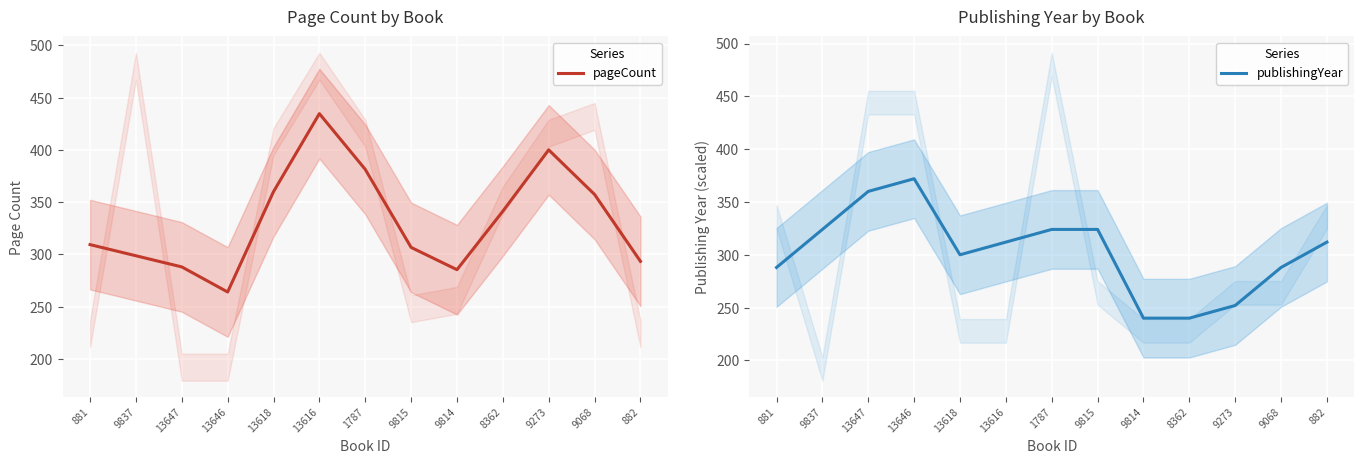

How many data points in pageCount are above 309?

7